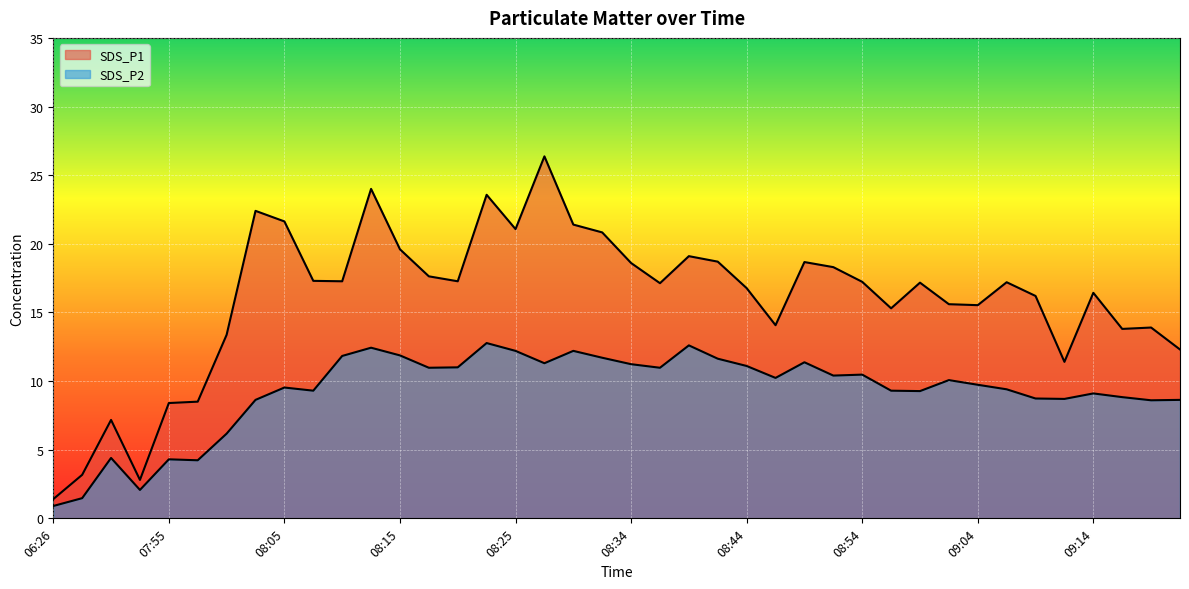

Which series has the largest total across all categories?

SDS_P1